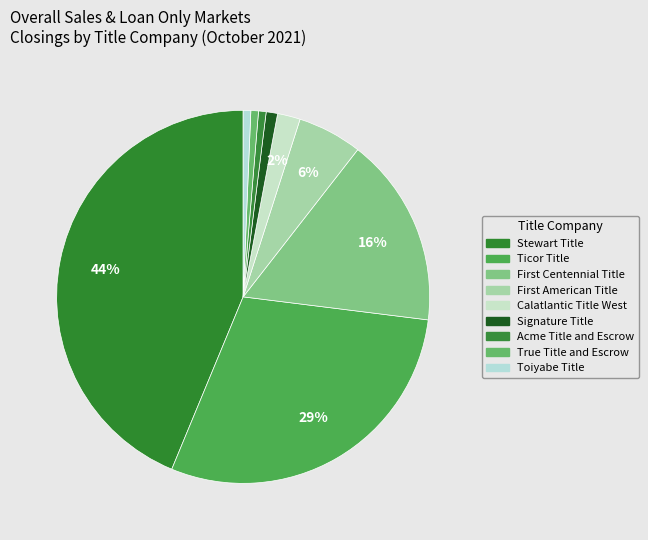

Which category has the biggest portion of the pie?

Stewart Title